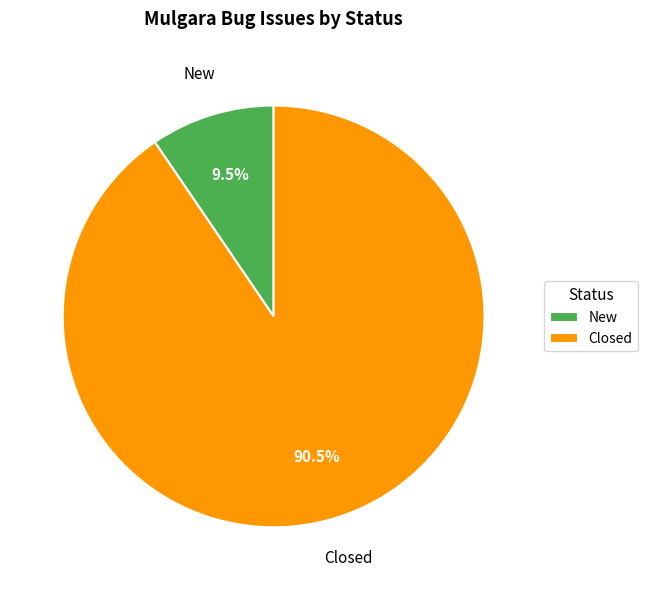

Which has a higher value, Closed or New?

Closed